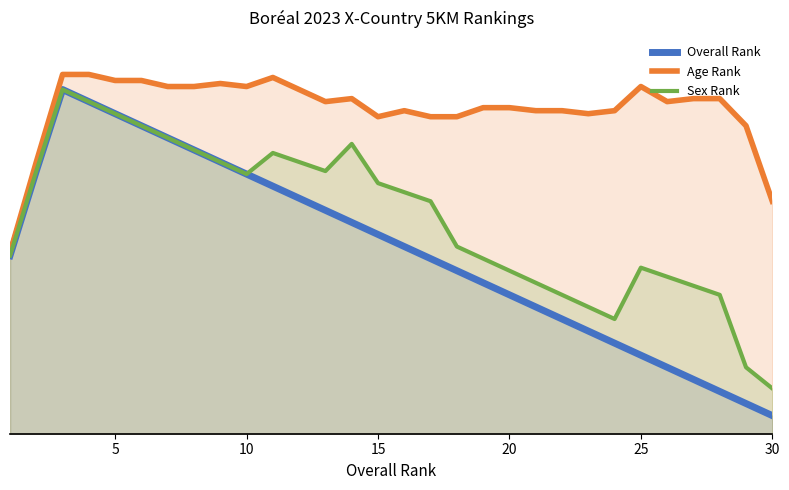

Rank the series by their average value, from lowest to highest.

Overall Rank, Sex Rank, Age Rank